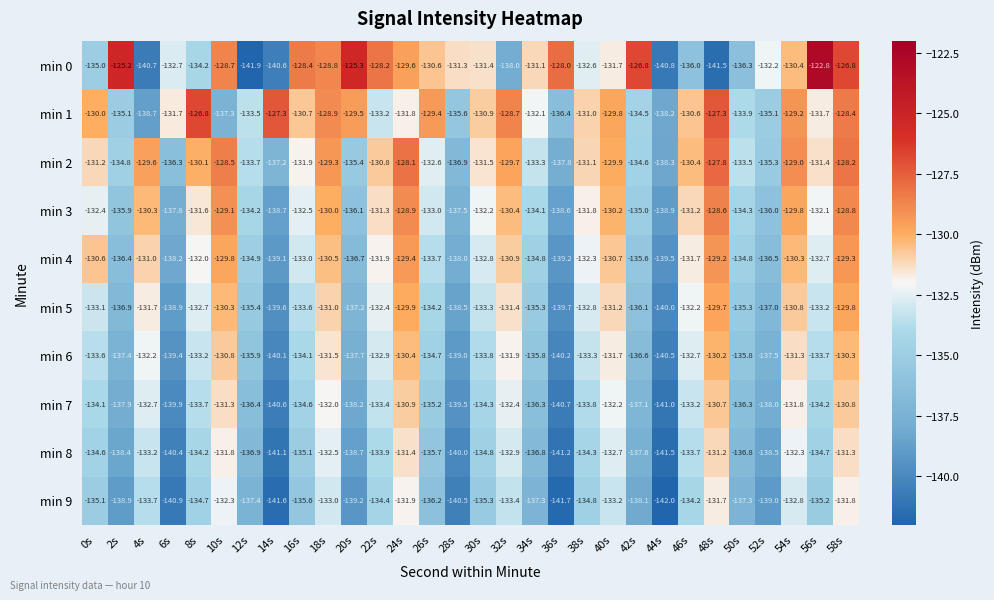

At 38s, list the series in order from largest to smallest.

min 1, min 2, min 3, min 4, min 0, min 5, min 6, min 7, min 8, min 9